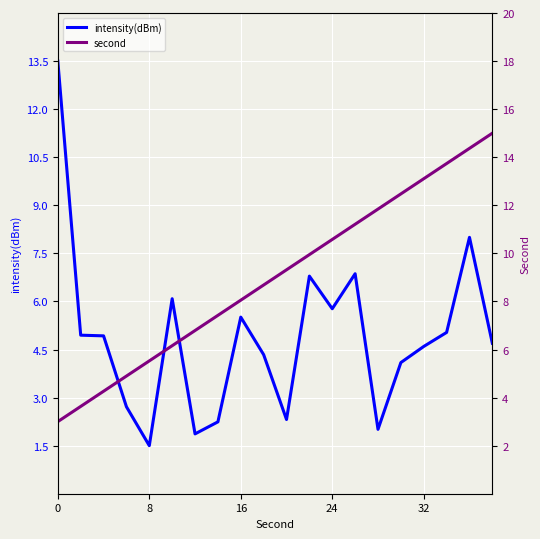

What is the highest value of the intensity(dBm) series?

13.5